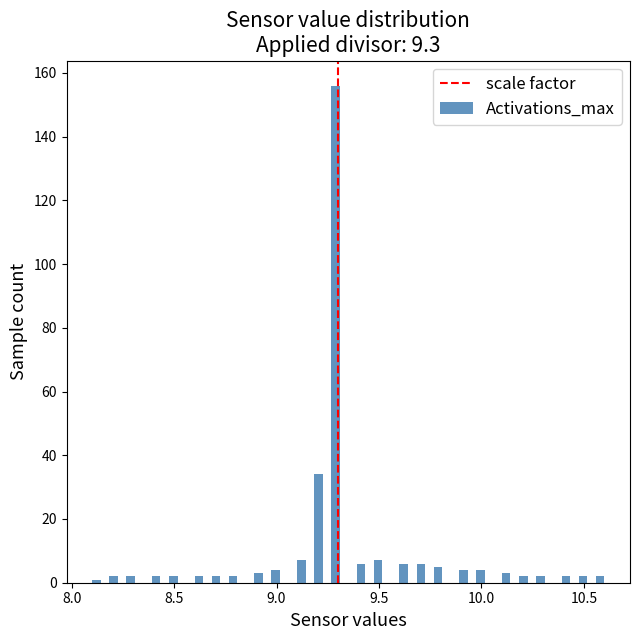

Read against the x-axis, roughly where is the centre of the tallest bar?

9.30